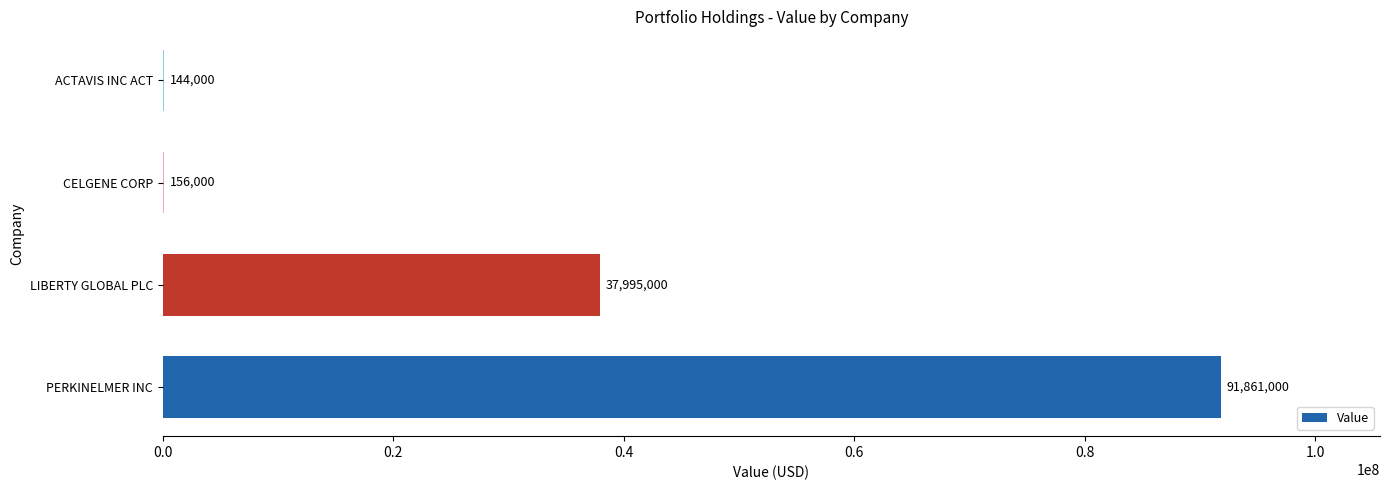

Where is the data nearest to the value 46002500?

LIBERTY GLOBAL PLC